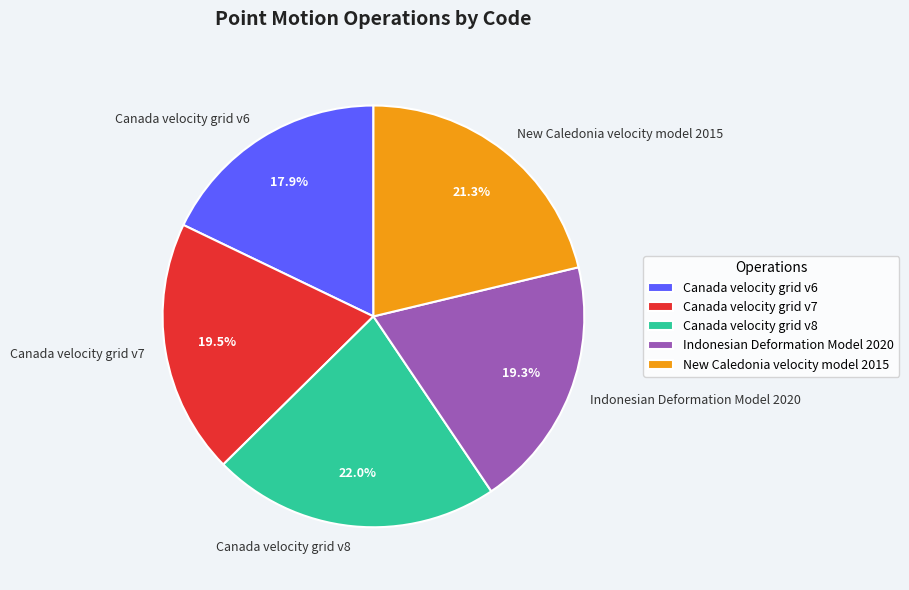

What percentage do Canada velocity grid v8 and Canada velocity grid v6 together represent?

39.9%